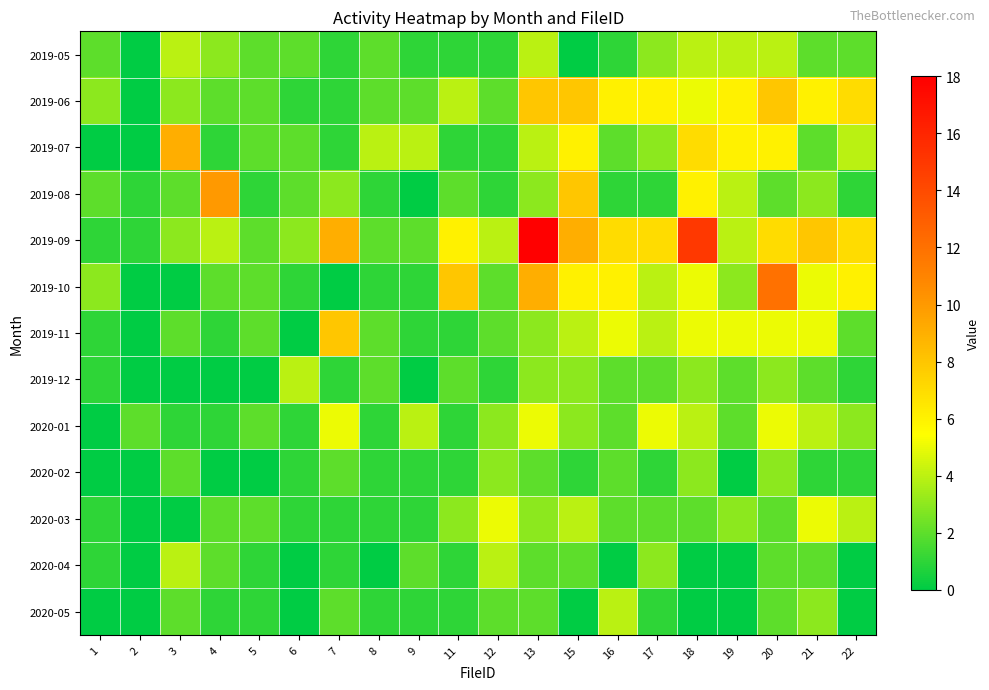

What is the difference between the highest and lowest values at 19?

6